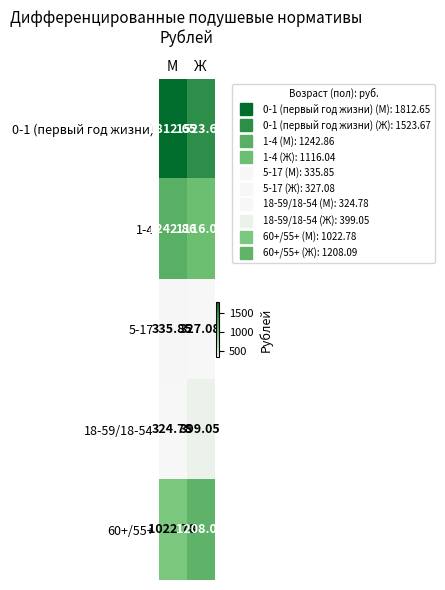

At which label is 5-17 closest to 331?

Ж